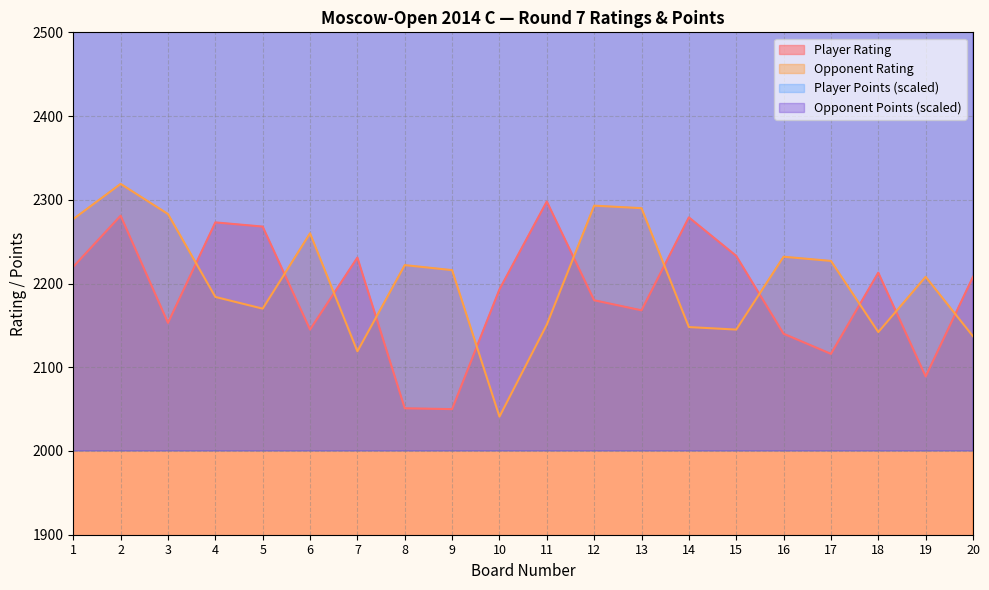

Is it true that Opponent Rating equals 1214 at 11?

False